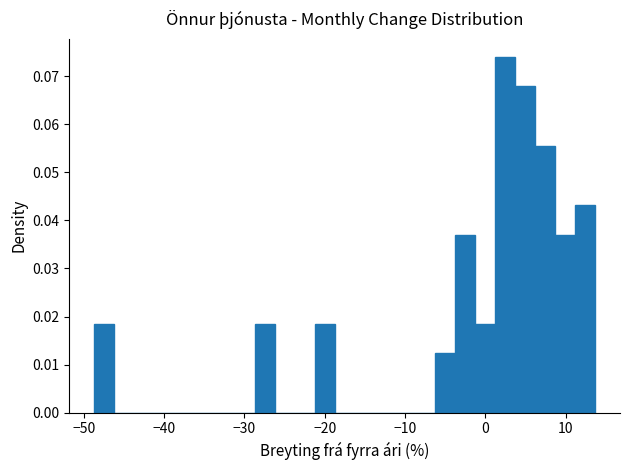

Read against the x-axis, roughly where is the centre of the tallest bar?

2